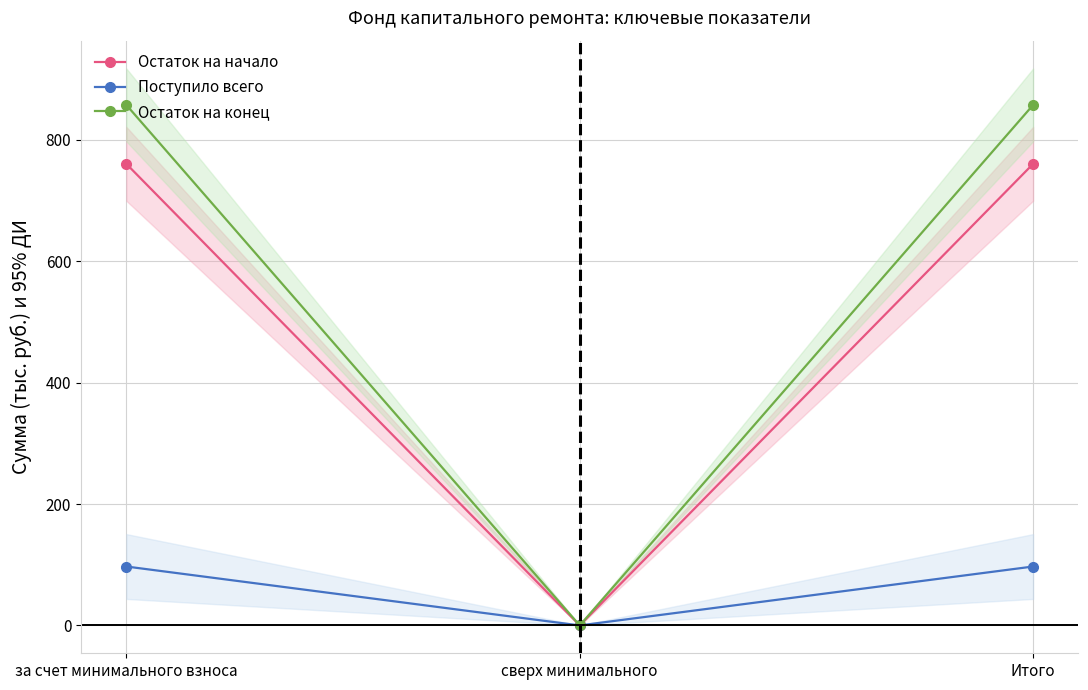

What position from the right is Итого?

1